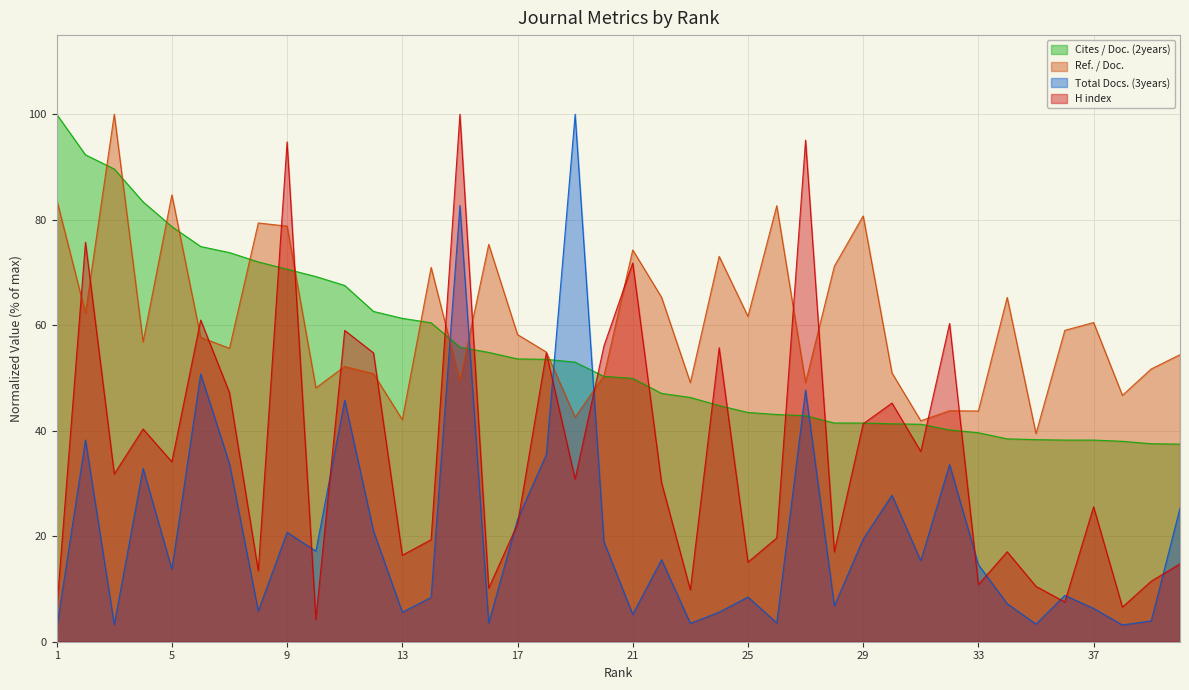

What are all the series names shown in the legend?

Cites / Doc. (2years), Ref. / Doc., Total Docs. (3years), H index